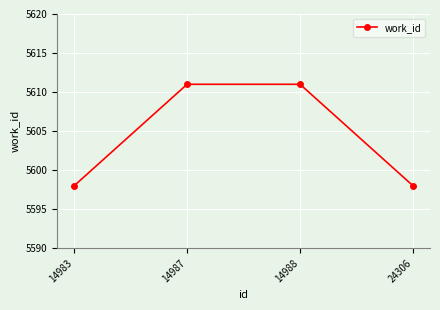

True or false: the data shows 2232 at 24306.

False